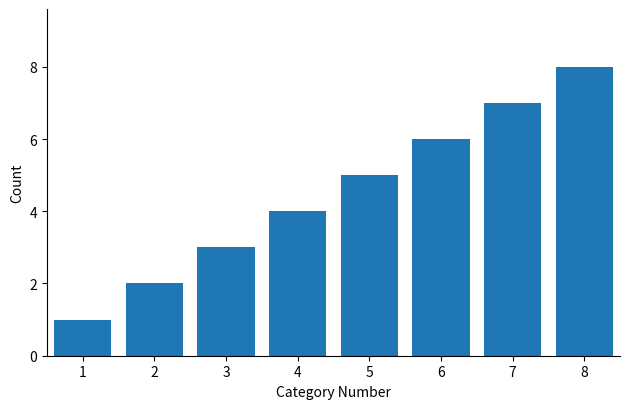

What is the ratio of the value at 3 to the value at 5?

0.6